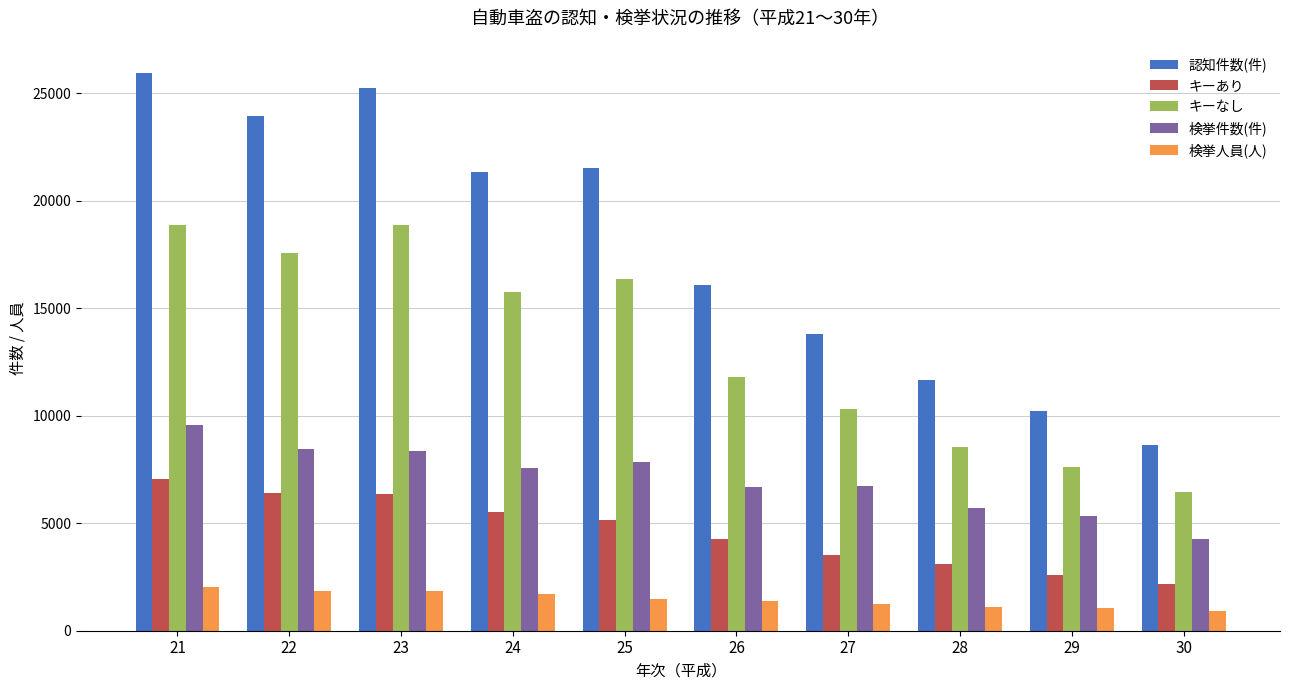

At 28, list the series in order from largest to smallest.

認知件数(件), キーなし, 検挙件数(件), キーあり, 検挙人員(人)